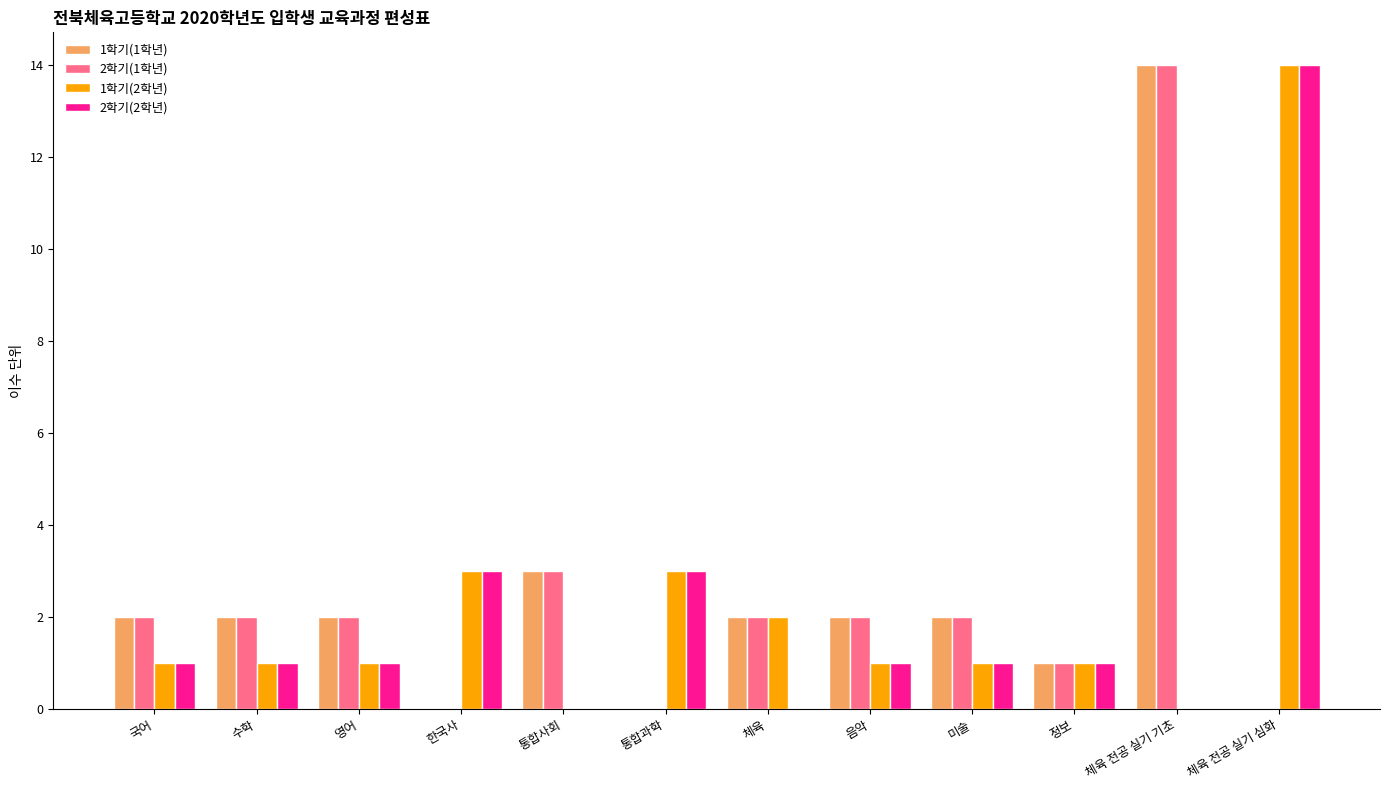

Are the bars horizontal?

No